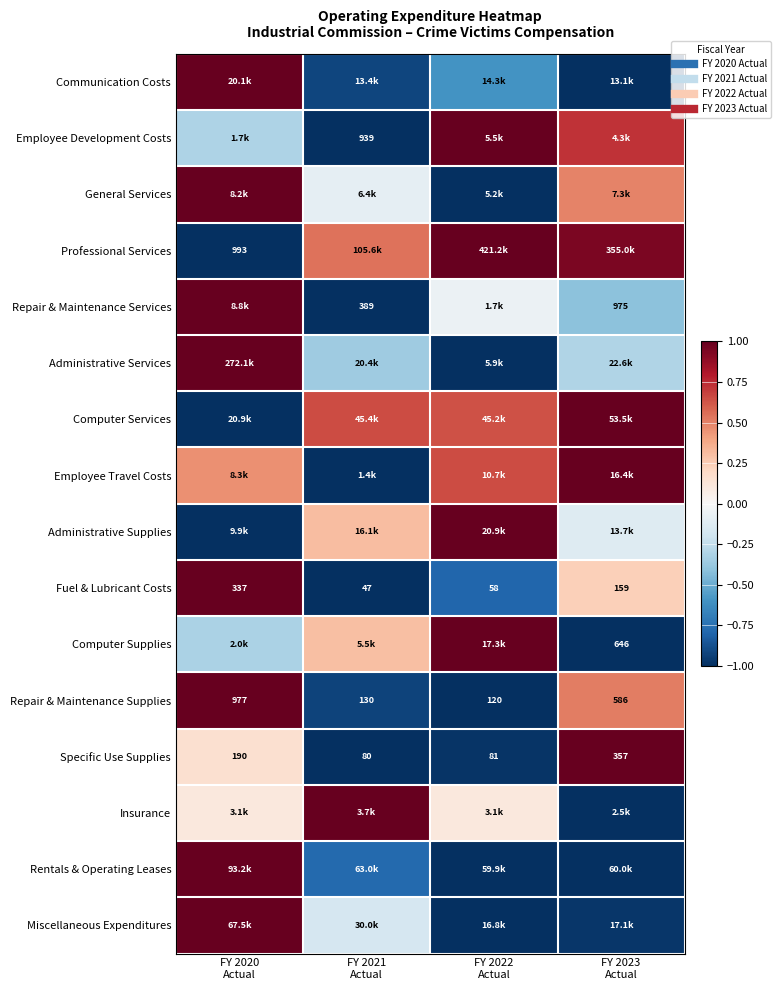

What value does the General Services series have at FY 2020 Actual?

1.0